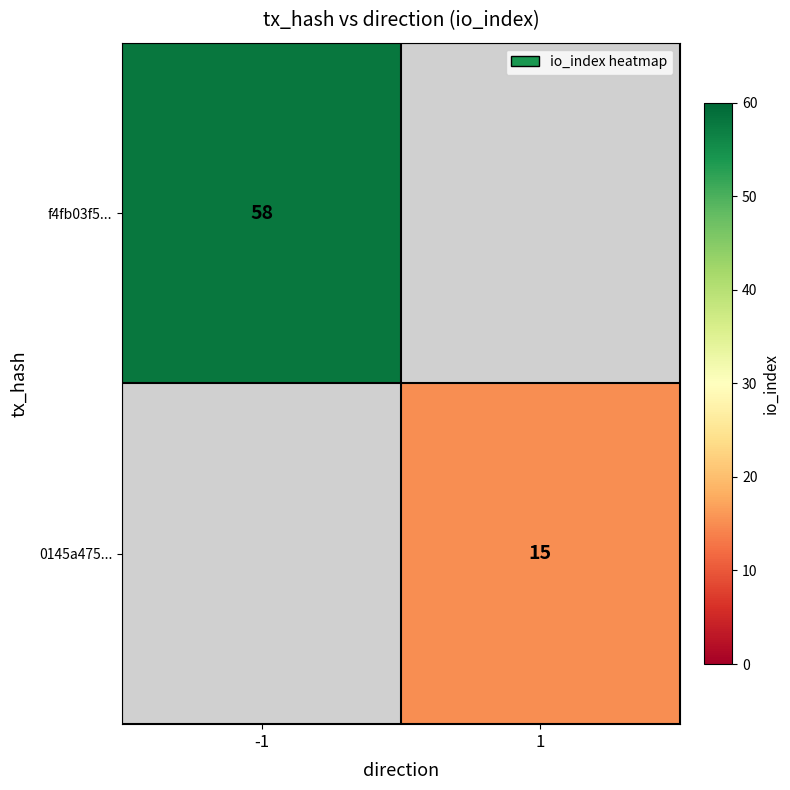

True or false: f4fb03f5... has a value of 58 at -1.

True